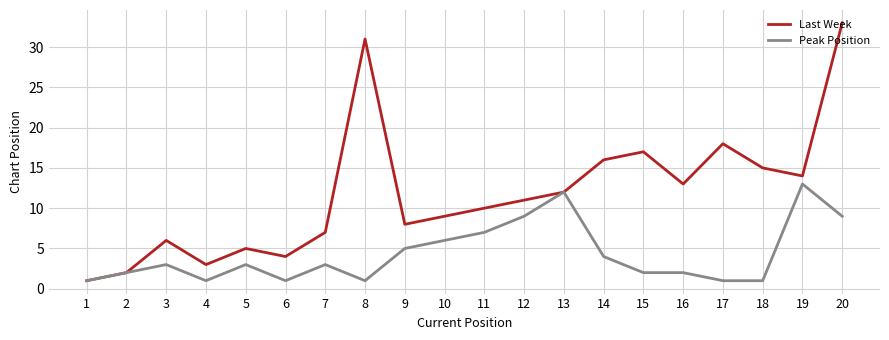

Is it true that Last Week equals 46 at 20?

False